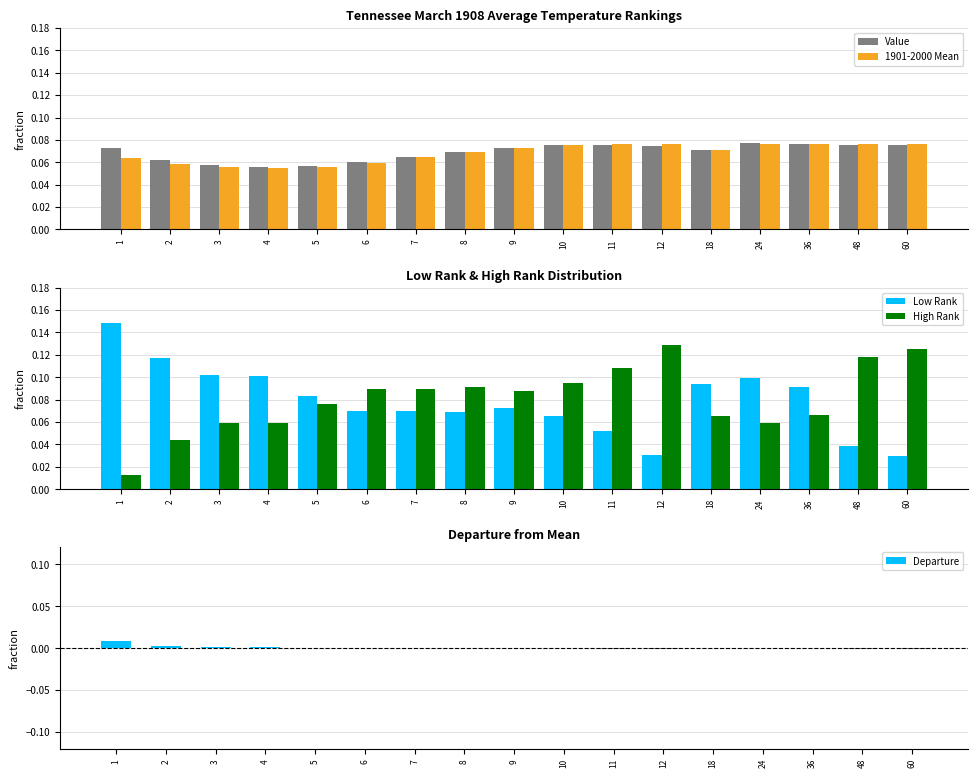

Which series changed the most between 11 and 36?

High Rank